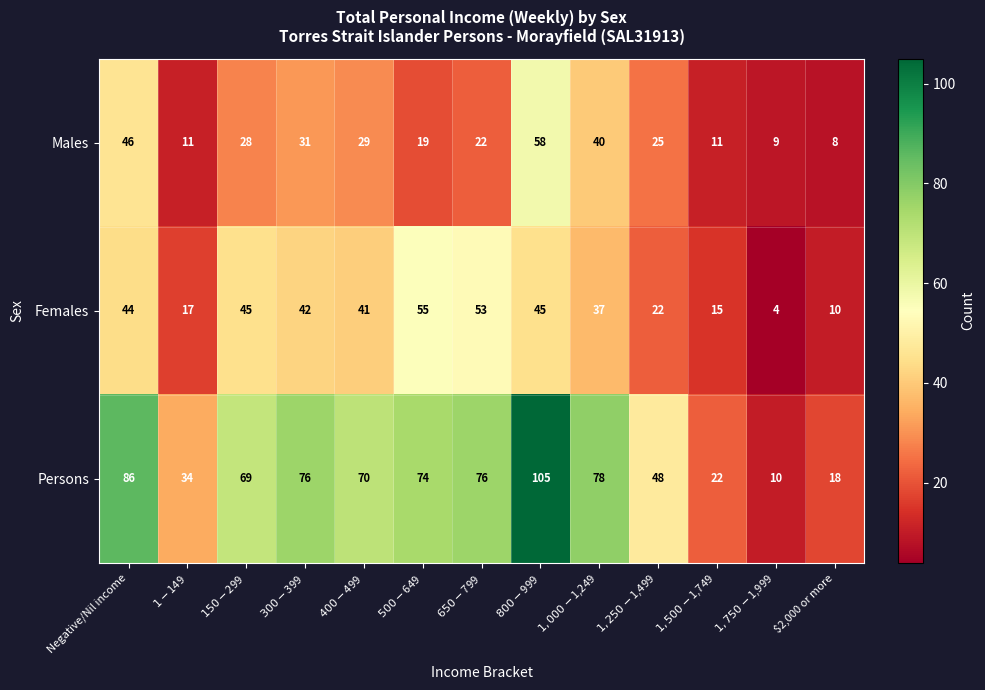

Rank the series by their average value, from highest to lowest.

Persons, Females, Males